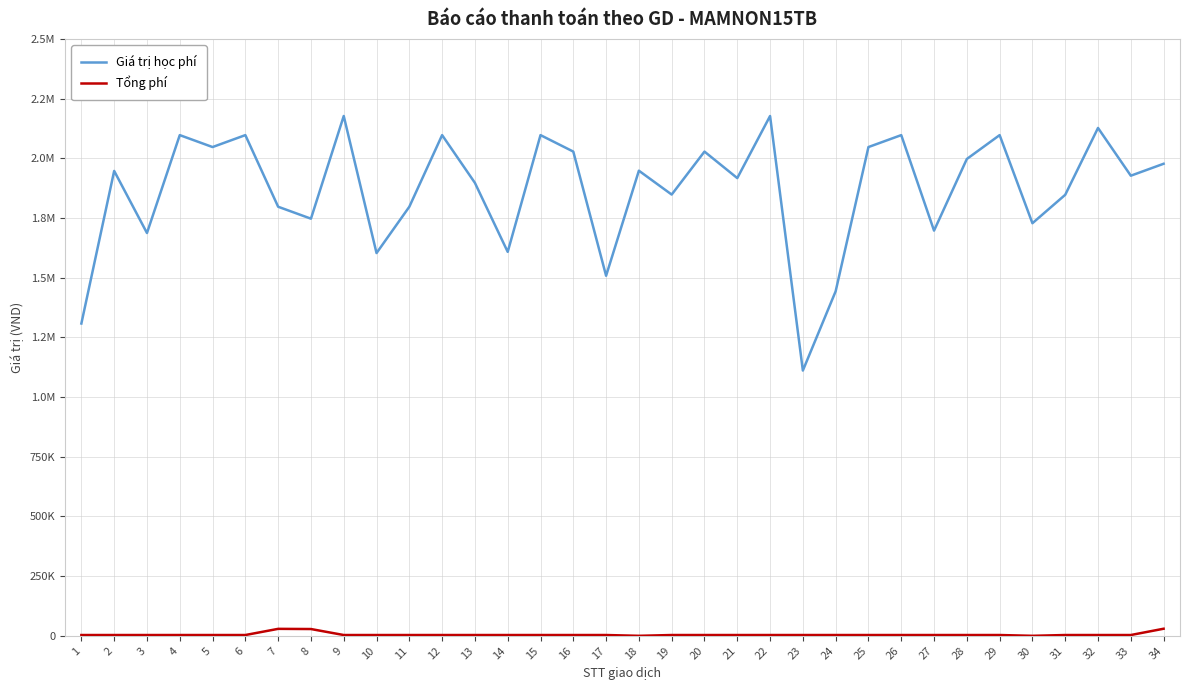

True or false: Tổng phí and Giá trị học phí intersect in this chart.

False